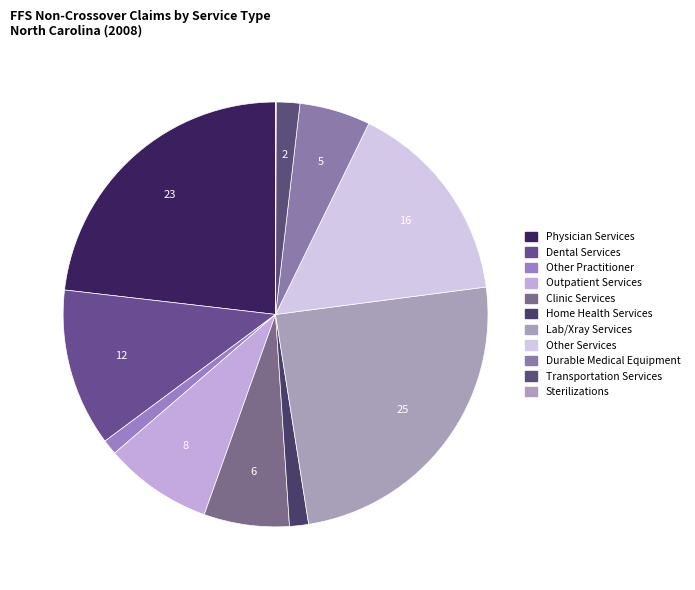

Is it true that Physician Services is 31% of the pie?

False